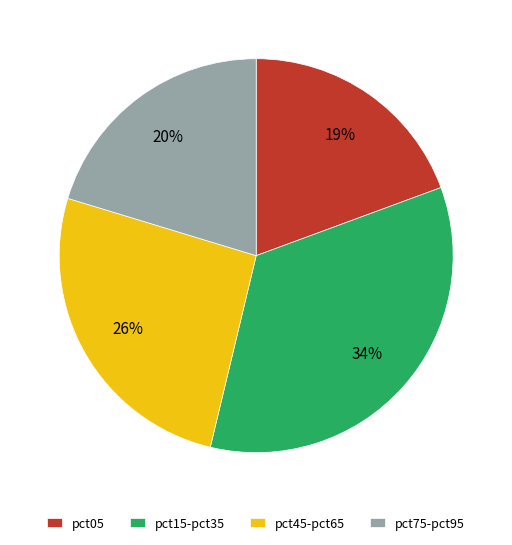

Which slice is the largest?

pct15-pct35